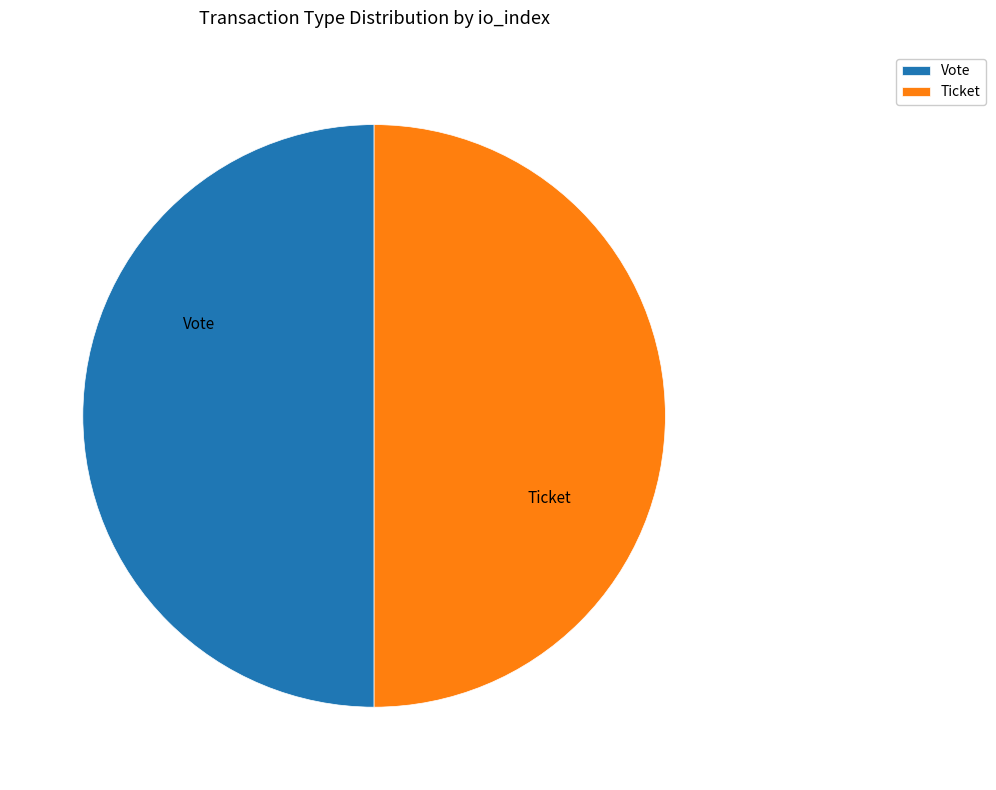

True or false: Ticket accounts for 45% of the total.

False